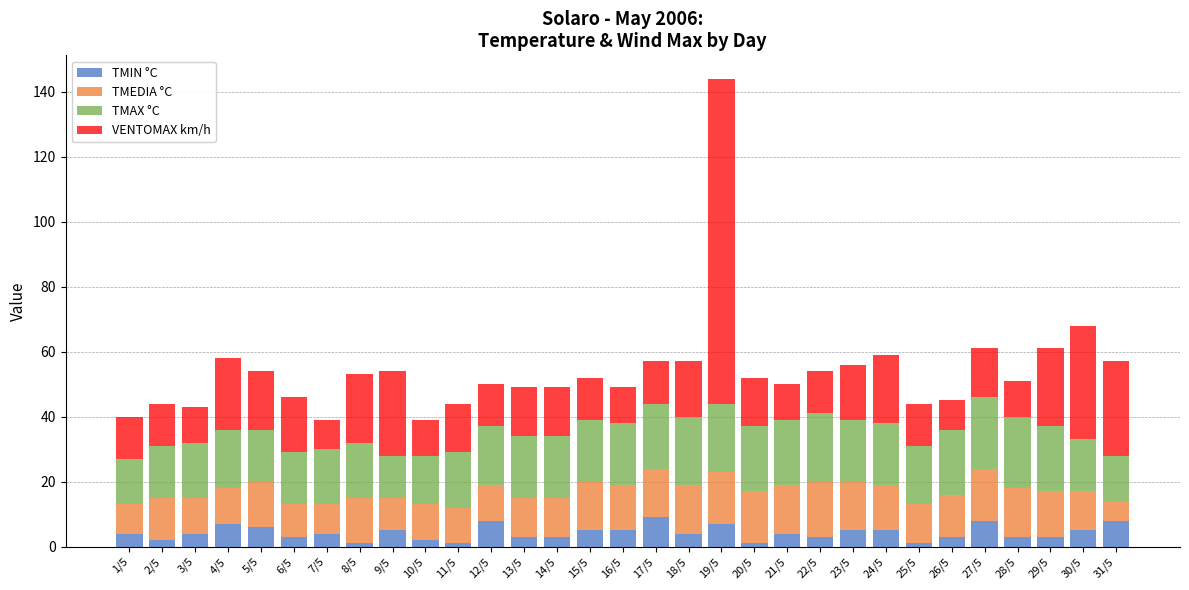

Count the number of data series in this chart.

4